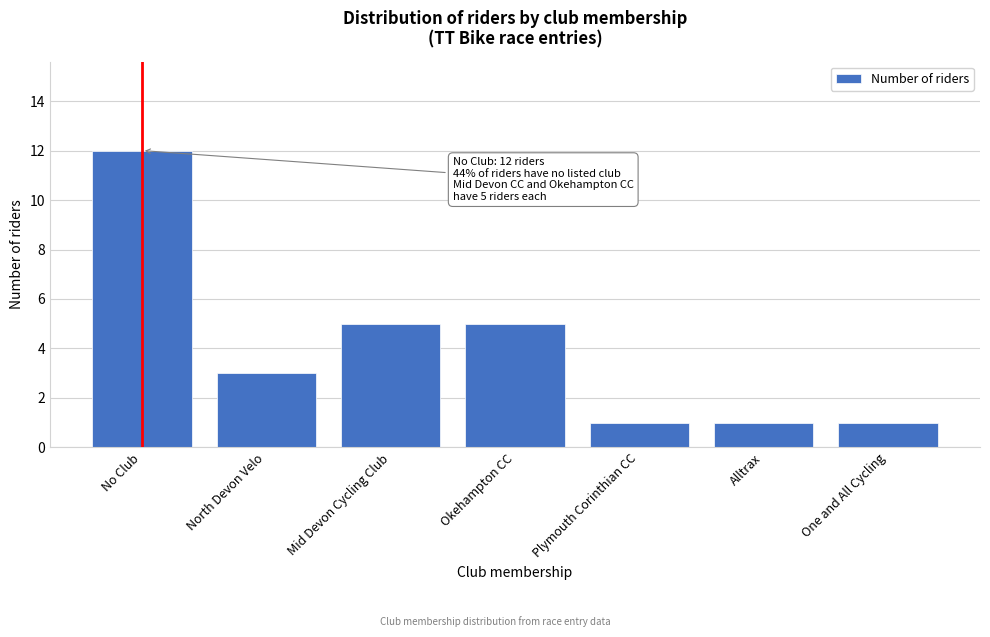

Reading right to left, transcribe all the data shown in this chart.

1	1	1	5	5	3	12